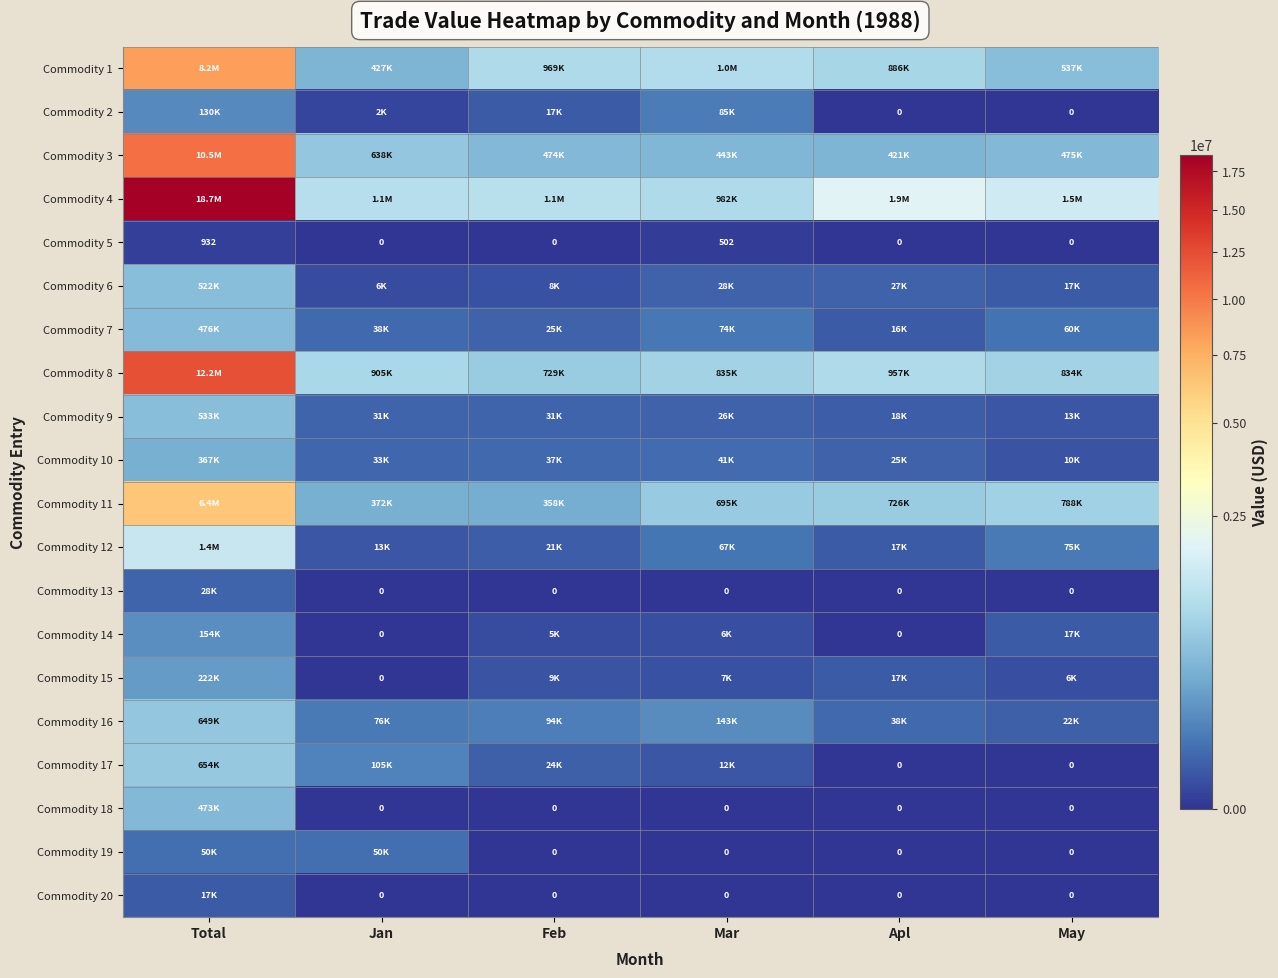

True or false: Commodity 5 has a value of 731 at Mar.

False